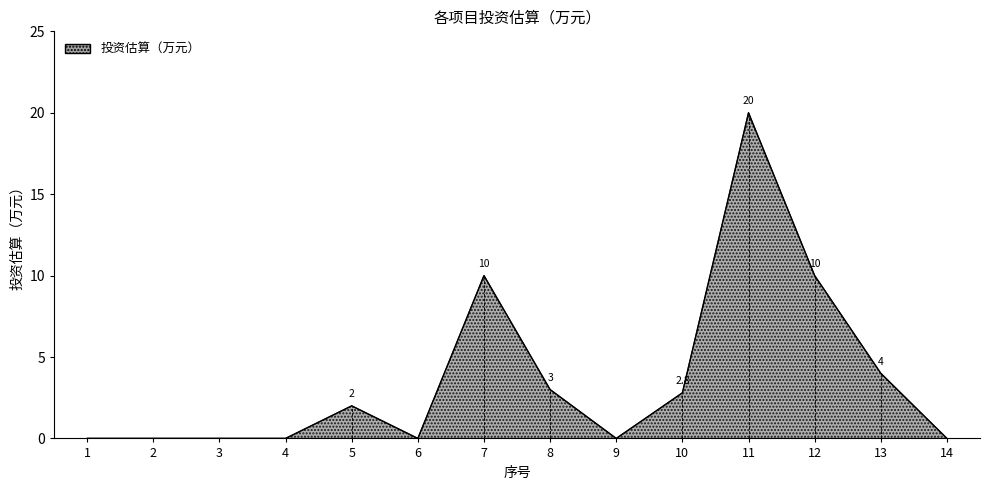

Is it true that the value at 11 is 31.7?

False